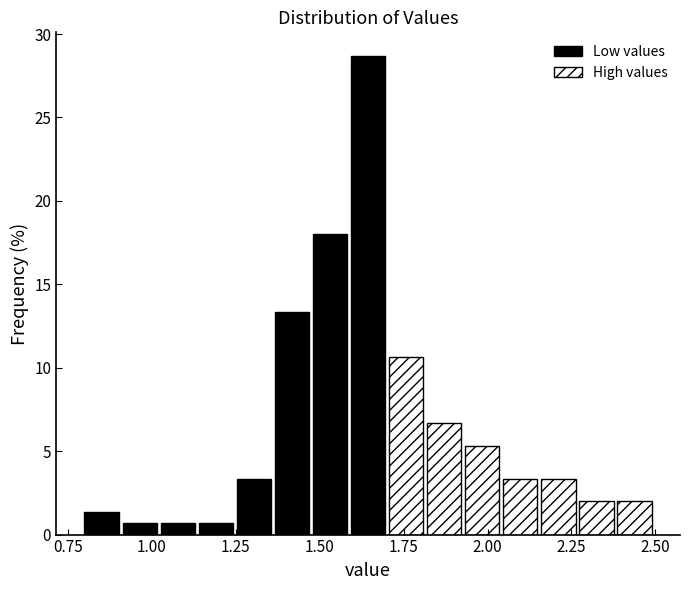

Read against the x-axis, roughly where is the centre of the tallest bar?

1.65